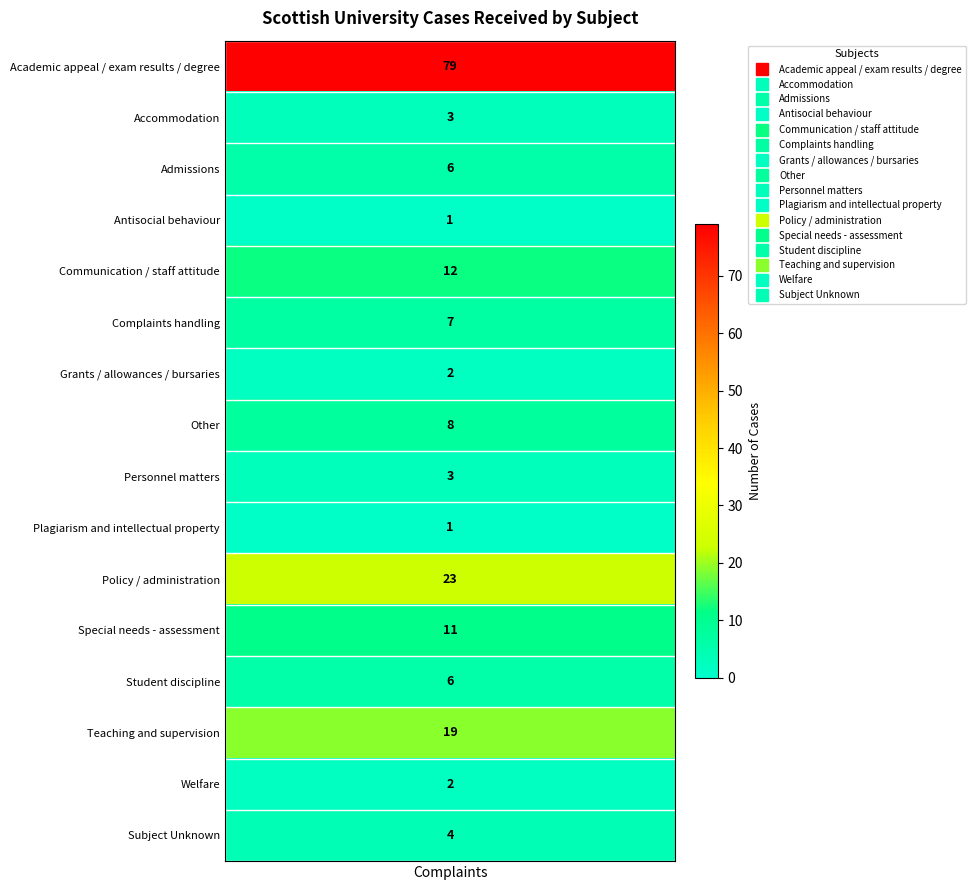

Which category has the lowest value across all series?

Antisocial behaviour